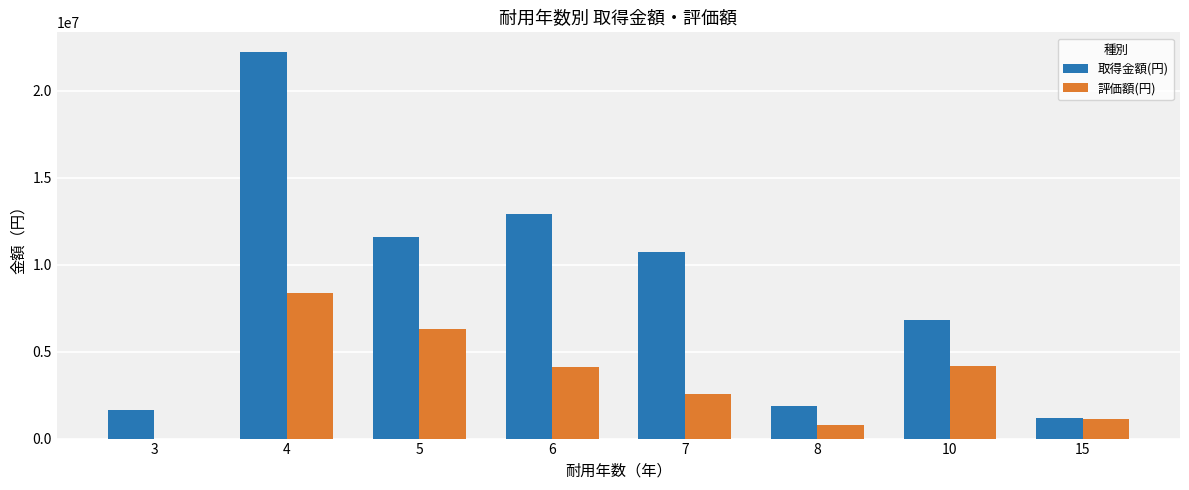

Is the value of 評価額(円) at 5 greater than the value of 取得金額(円) at 3?

Yes